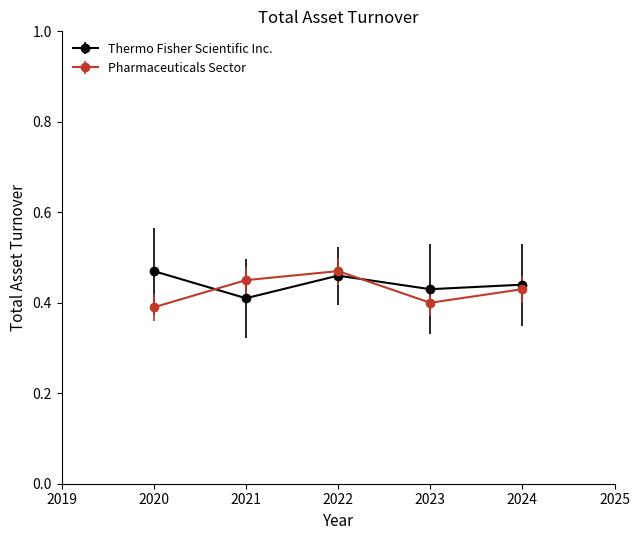

What is the total value across all series at 2021?

0.9